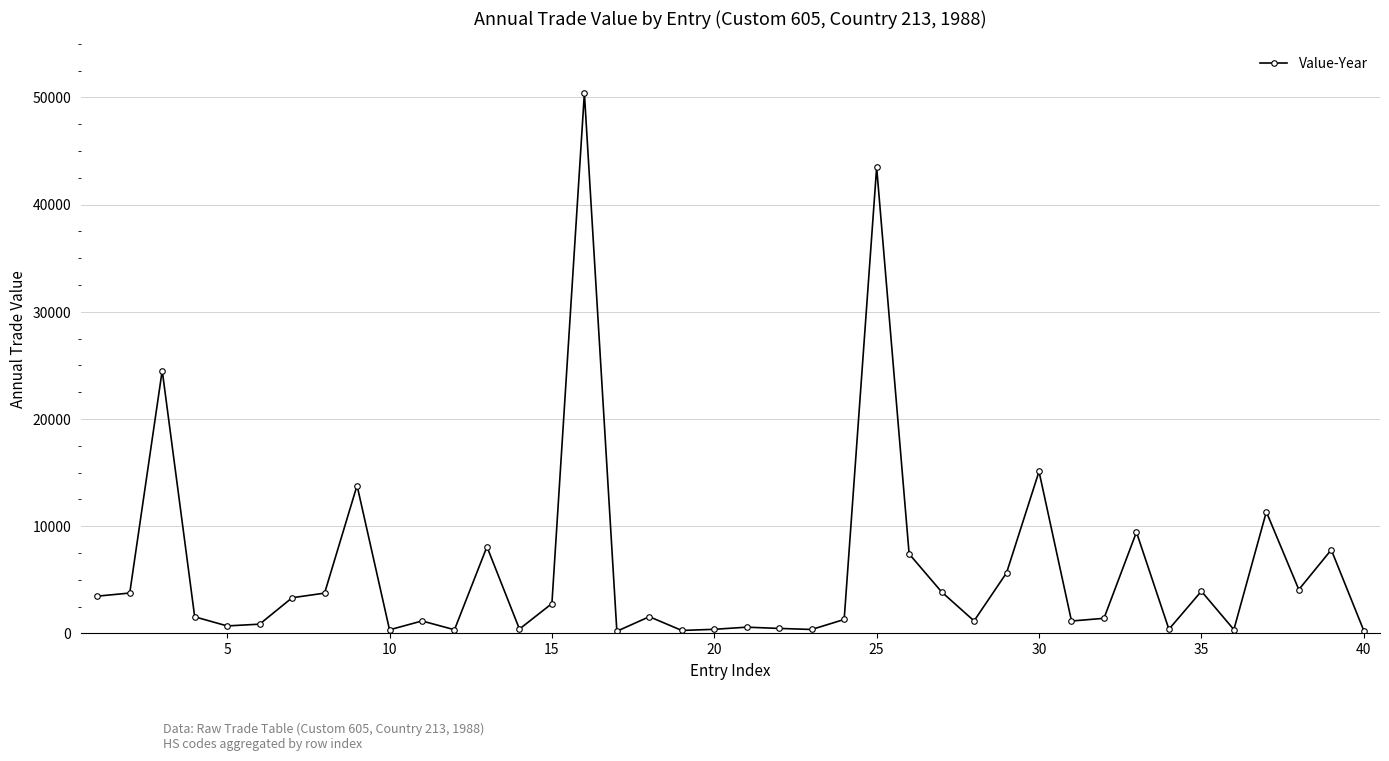

What is the difference between the maximum and minimum values?

50195